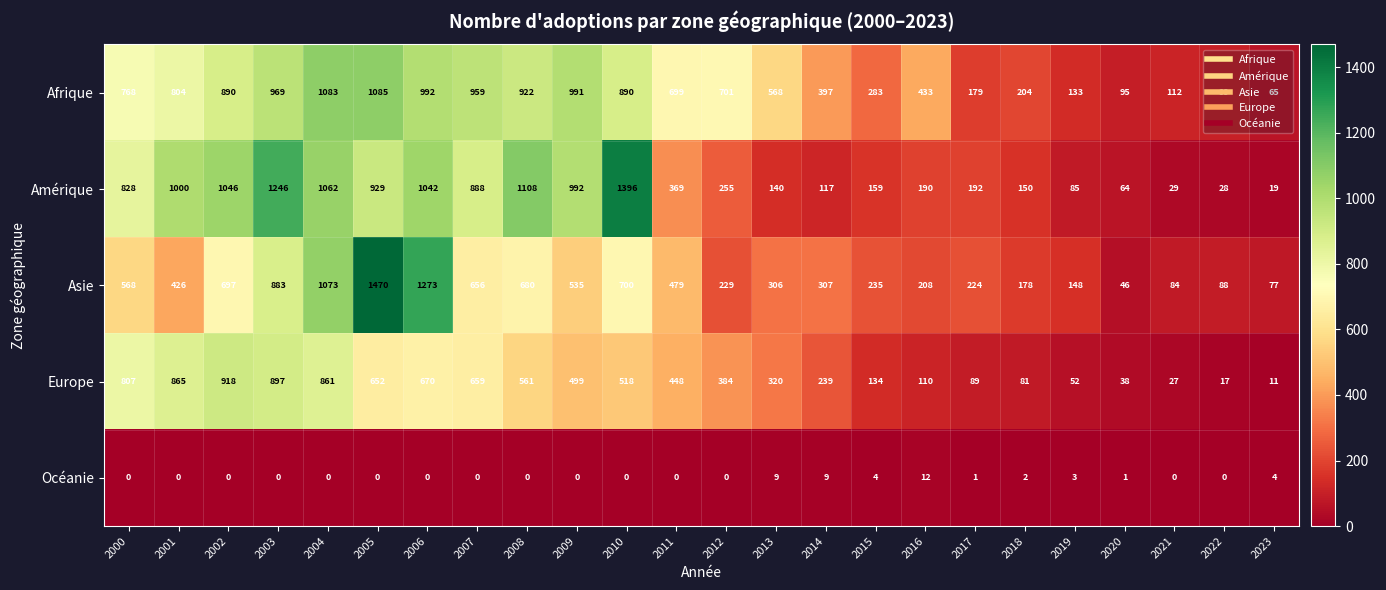

At which label is Asie closest to 758?

2010